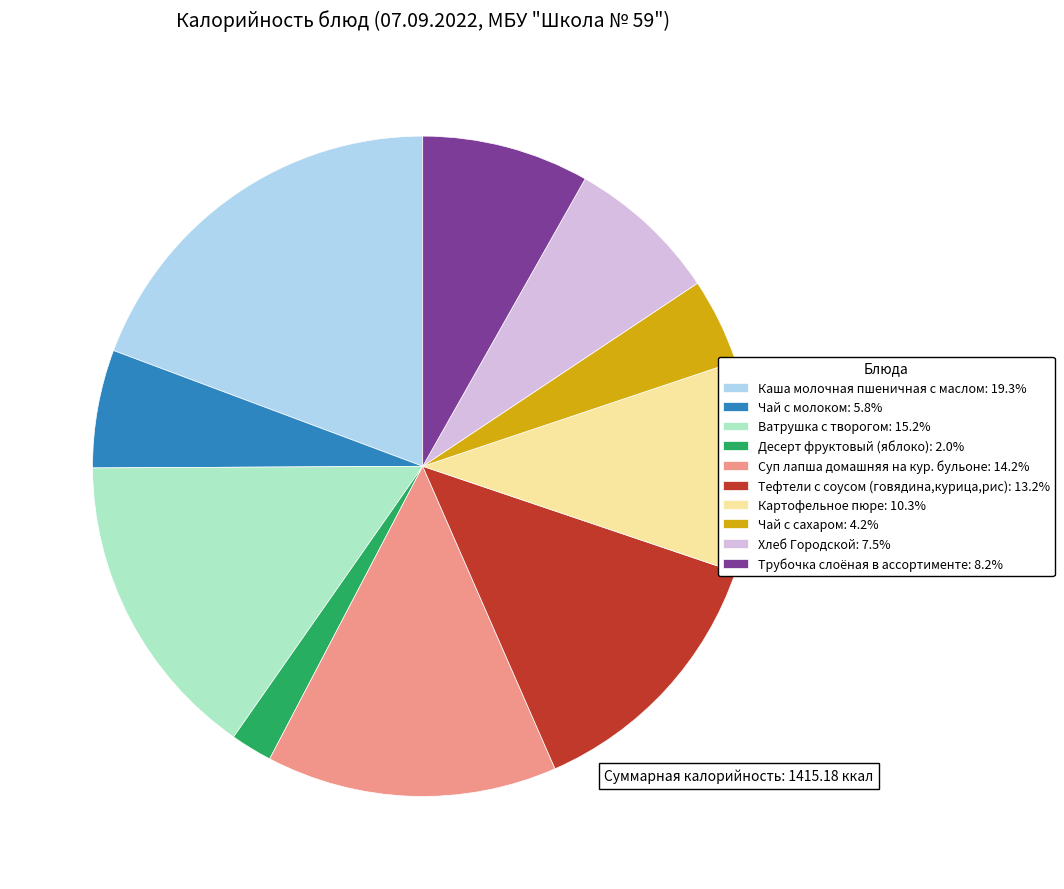

How many slices are in this pie chart?

10